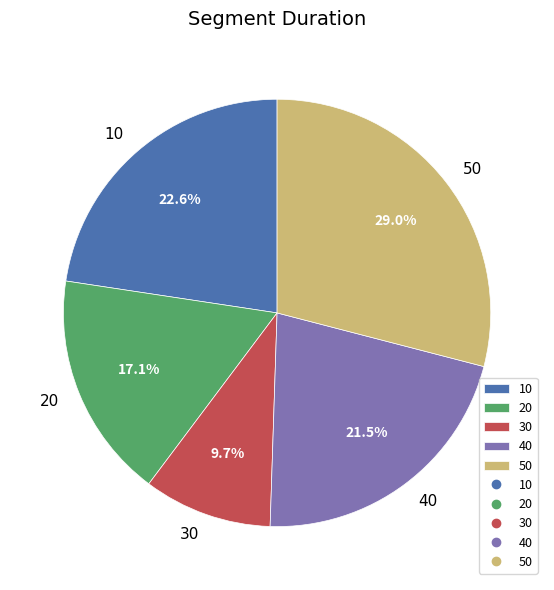

How much of the chart is everything except 20?

82.9%